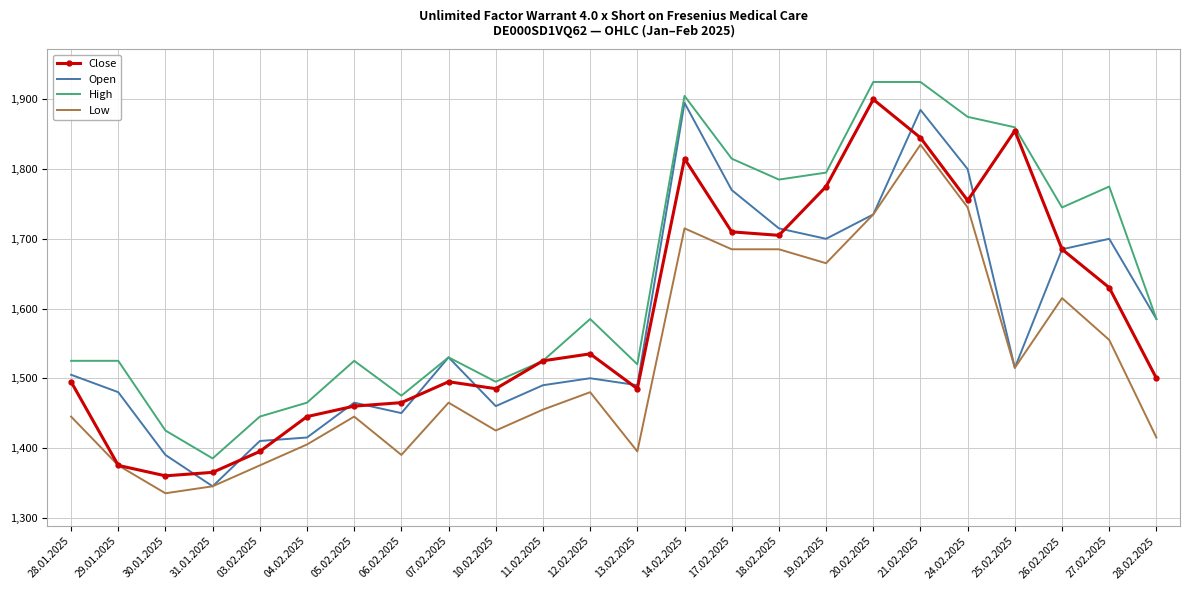

Is the value of High at 11.02.2025 greater than the value of Close at 28.02.2025?

Yes